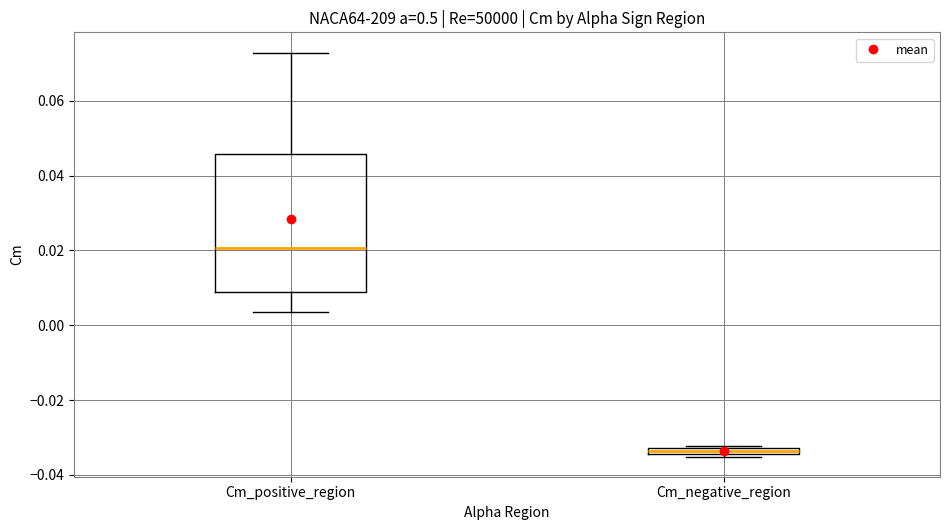

Where is the upper edge of the box for Cm_positive_region on the y-axis? The values are not printed on the chart, so give them approximately, as read against the axis.

0.046